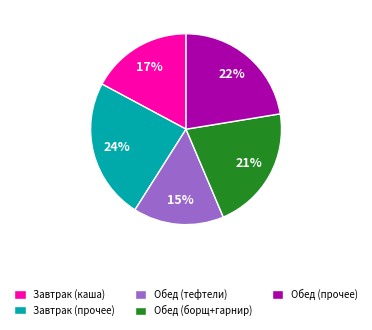

Is there a majority slice in this chart?

No